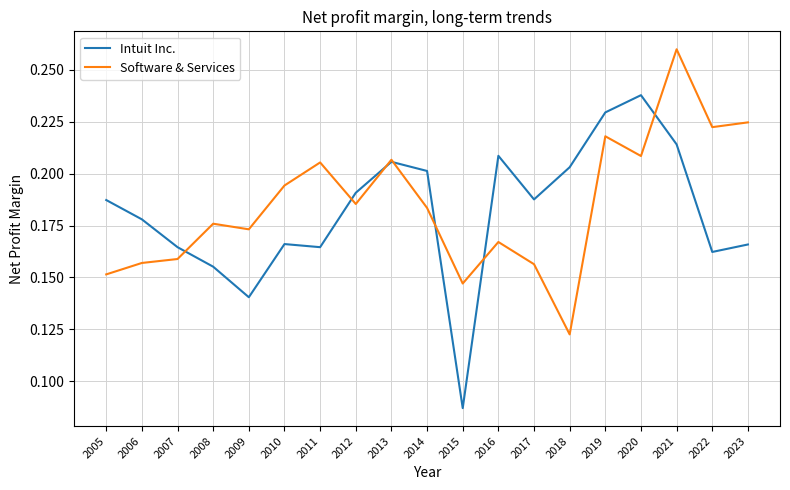

At which label does Software & Services reach its minimum?

2018